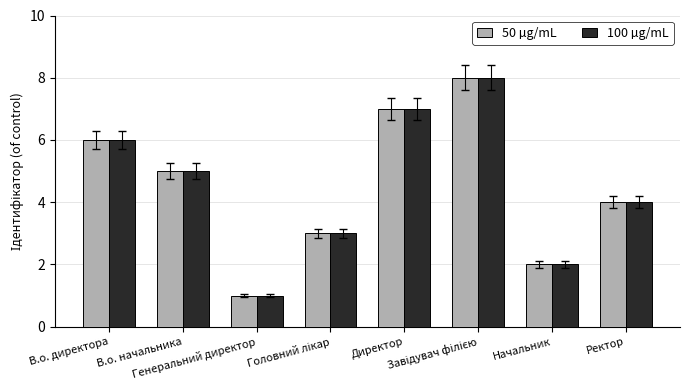

What is the sum of all 100 µg/mL values?

36